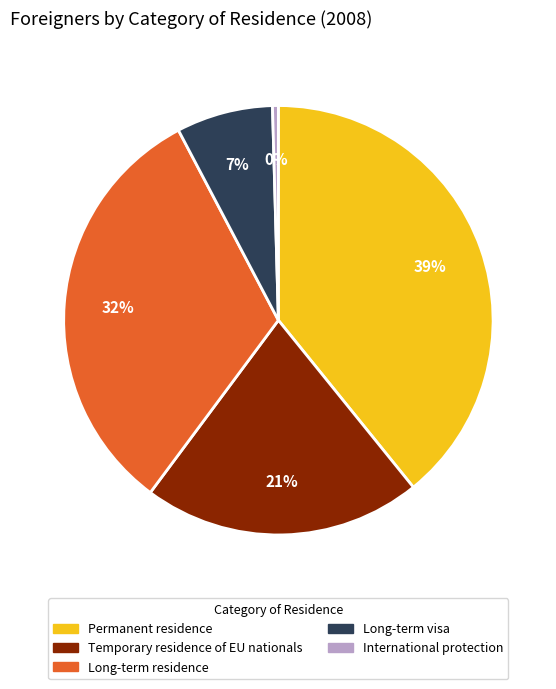

Does Permanent residence account for over 50% of the chart?

No